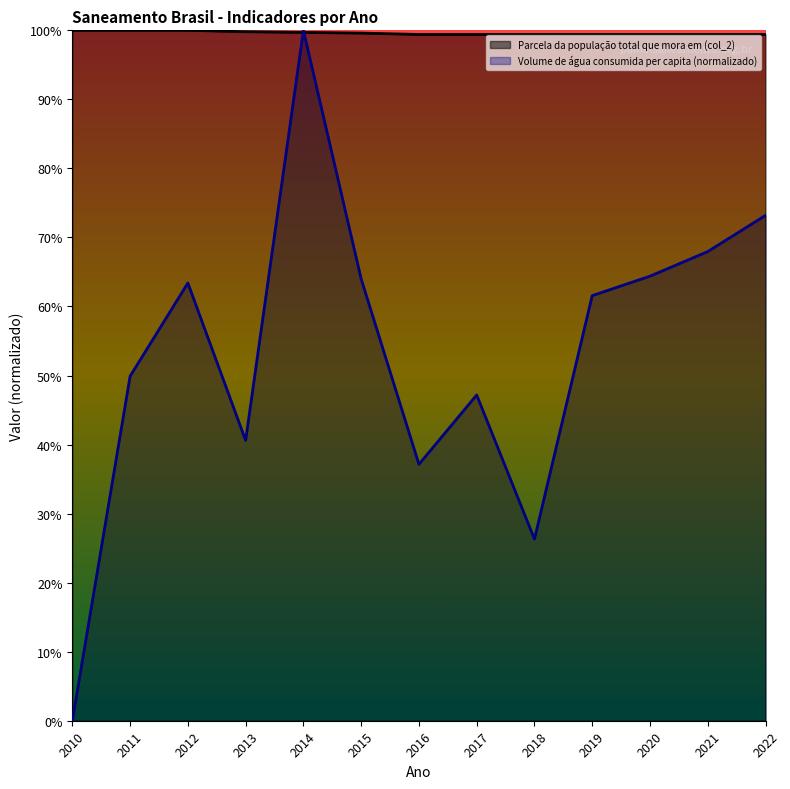

Count the number of categories in the chart.

13